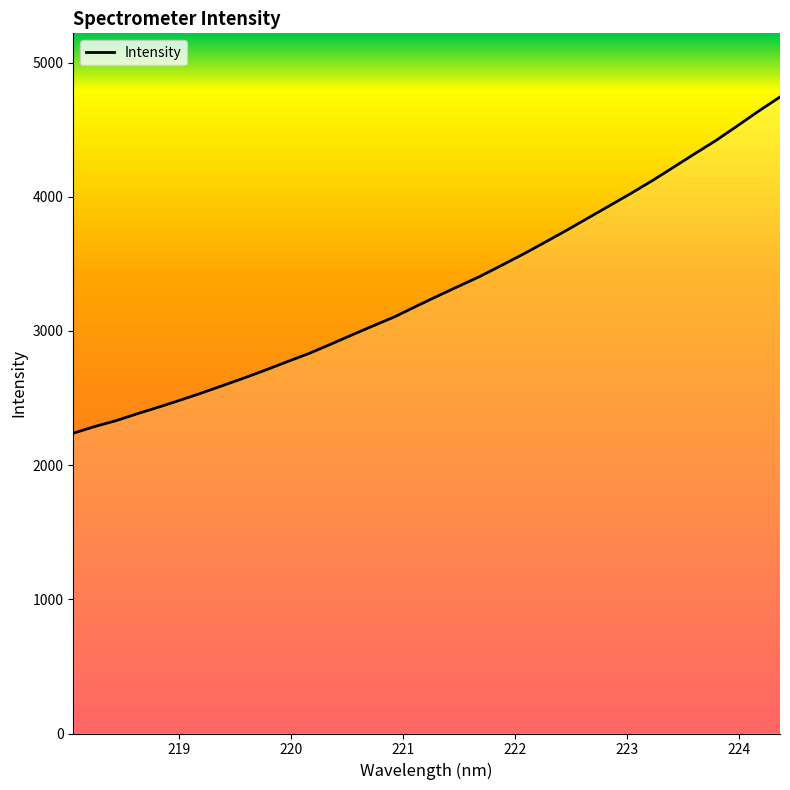

What is the difference between the maximum and minimum values?

2505.8